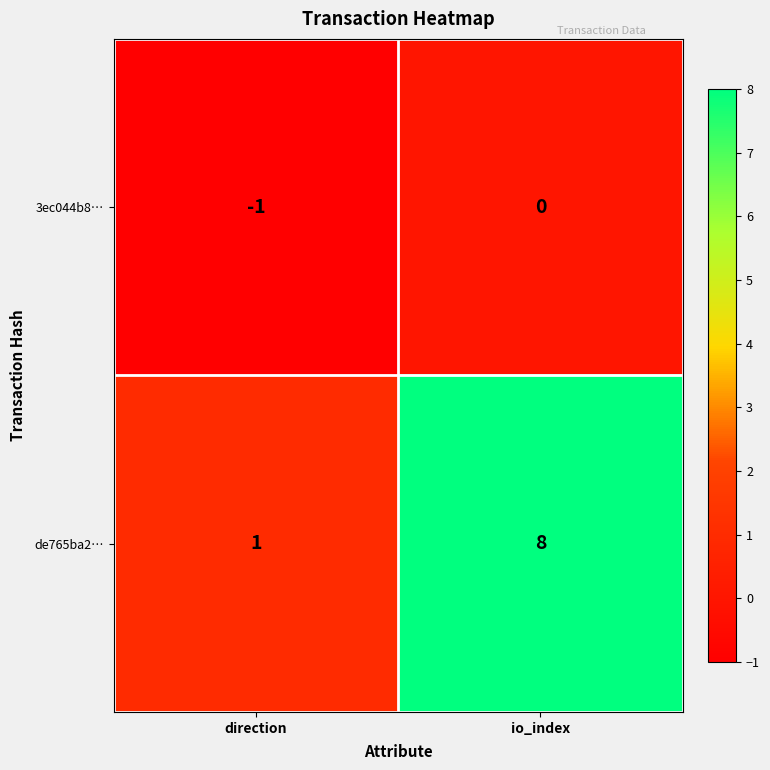

At how many categories does at least one series exceed 2?

1